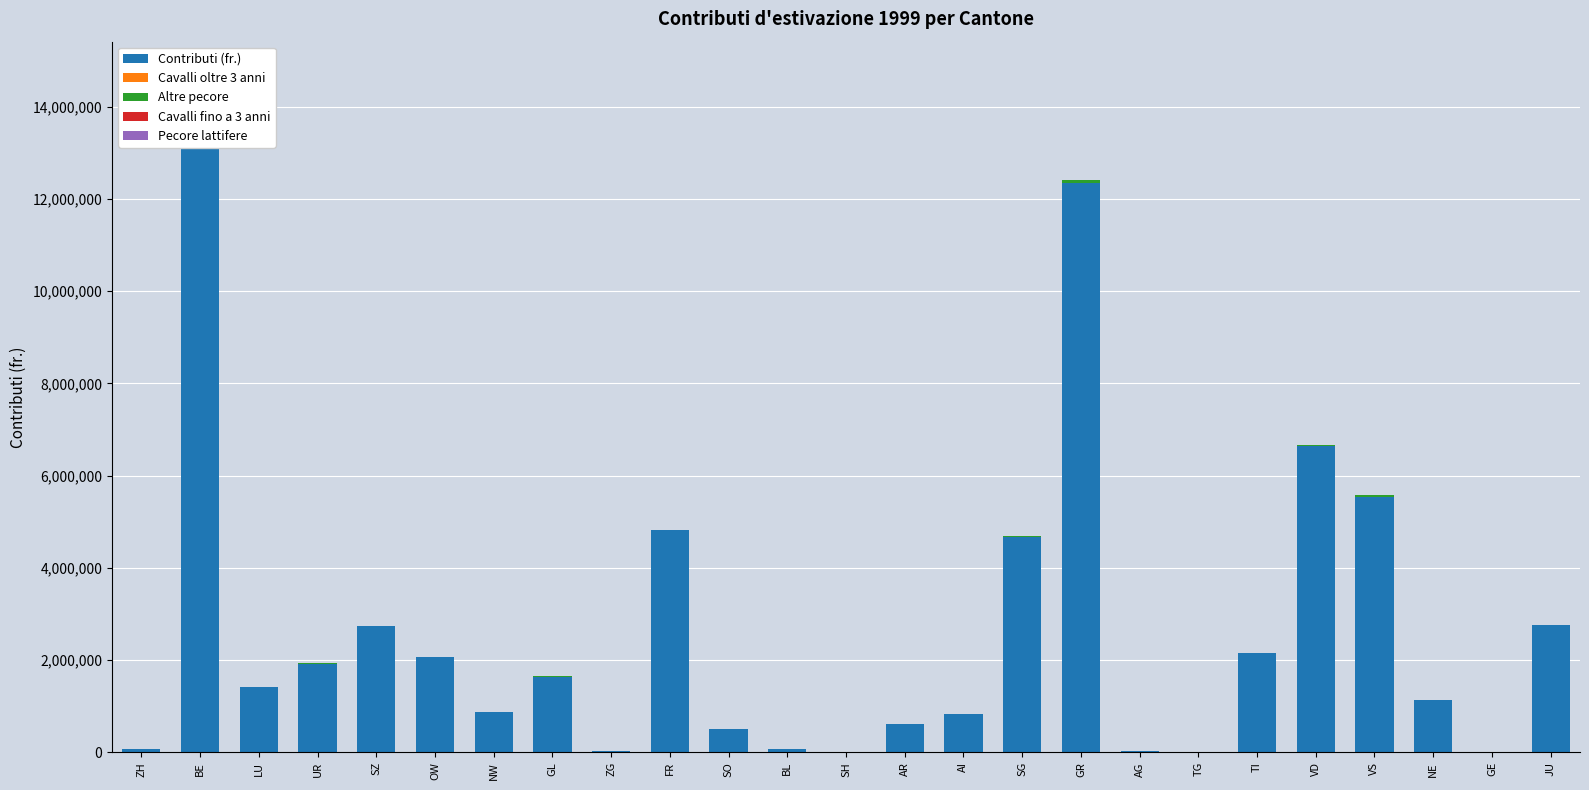

What are all the series names shown in the legend?

Contributi (fr.), Cavalli oltre 3 anni, Altre pecore, Cavalli fino a 3 anni, Pecore lattifere